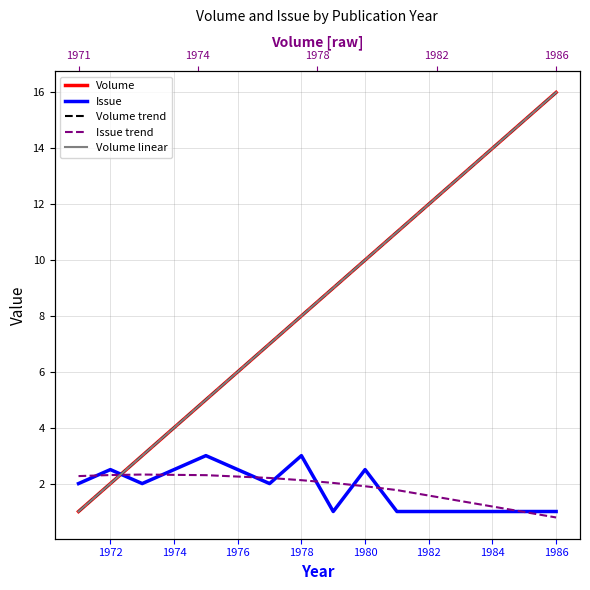

What is the minimum value shown in the chart?

0.8